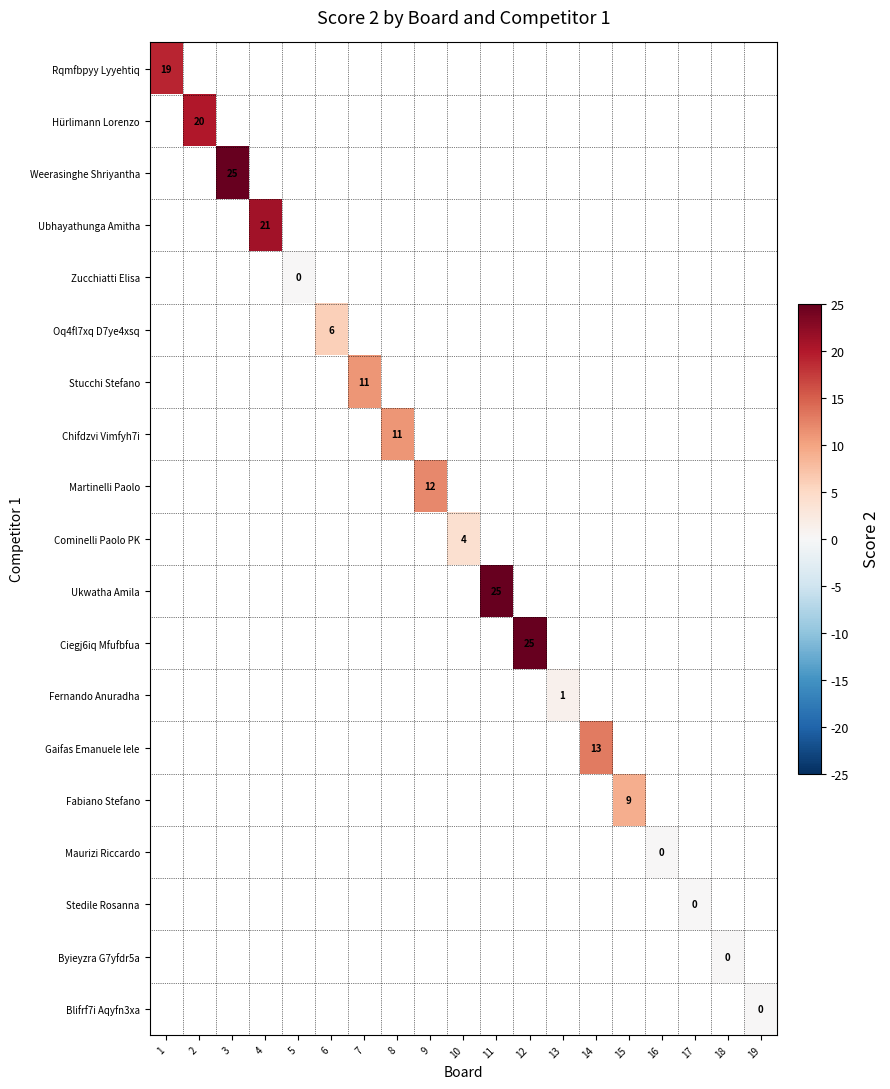

Which has a higher value, 5 or 7?

7